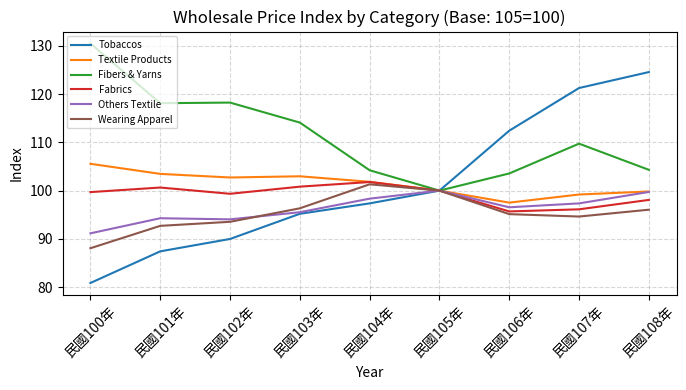

Which series has the largest total across all categories?

Fibers & Yarns